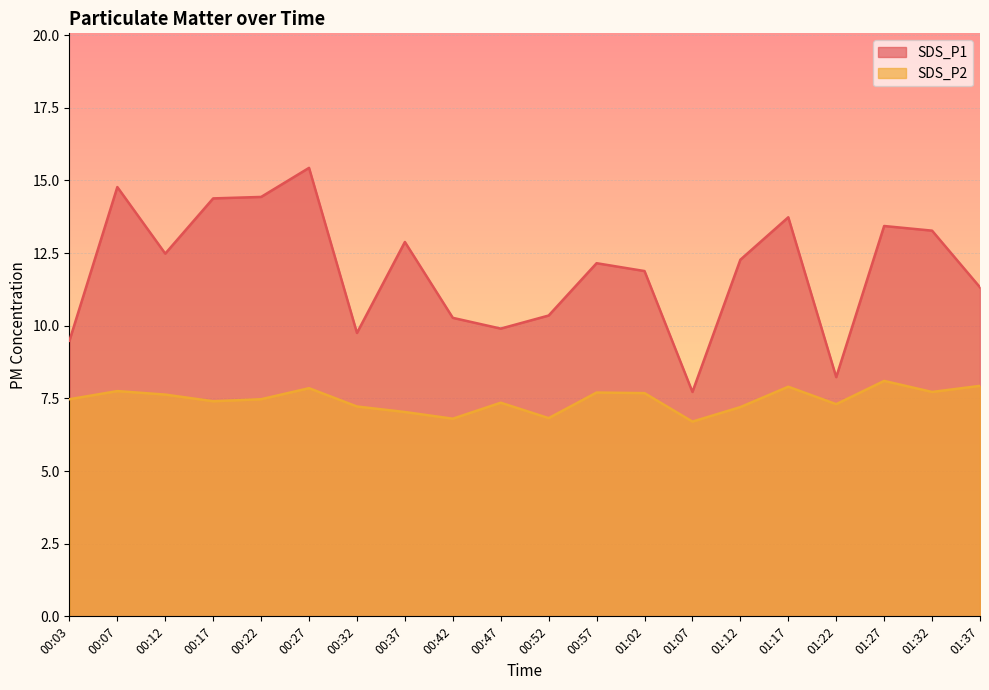

Which series has the largest total across all categories?

SDS_P1